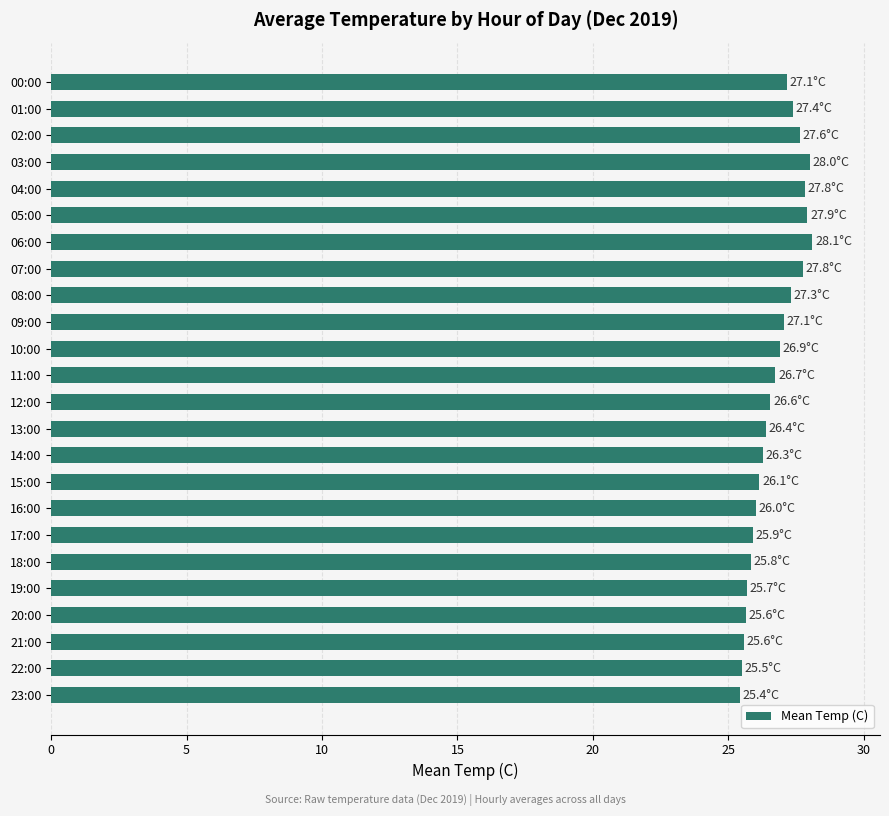

What is the label of the 14th bar from the top?

13:00